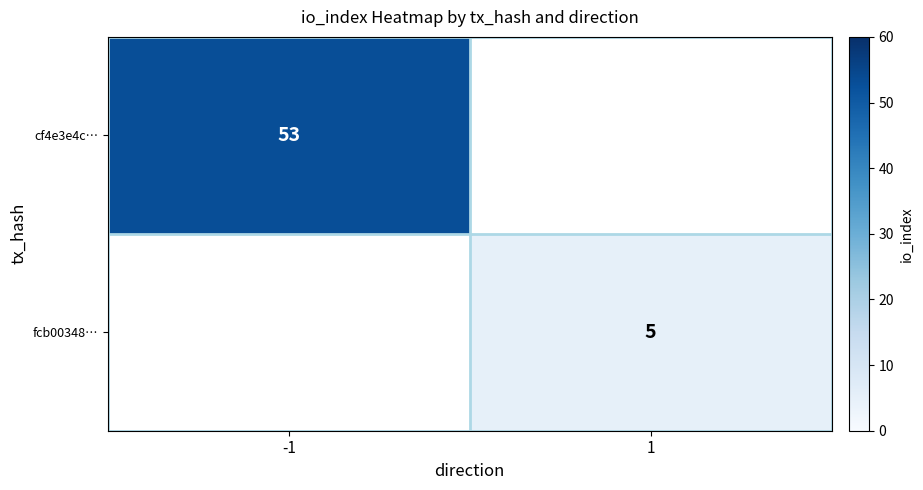

Is the value of cf4e3e4c… at -1 greater than the value of fcb00348… at 1?

Yes